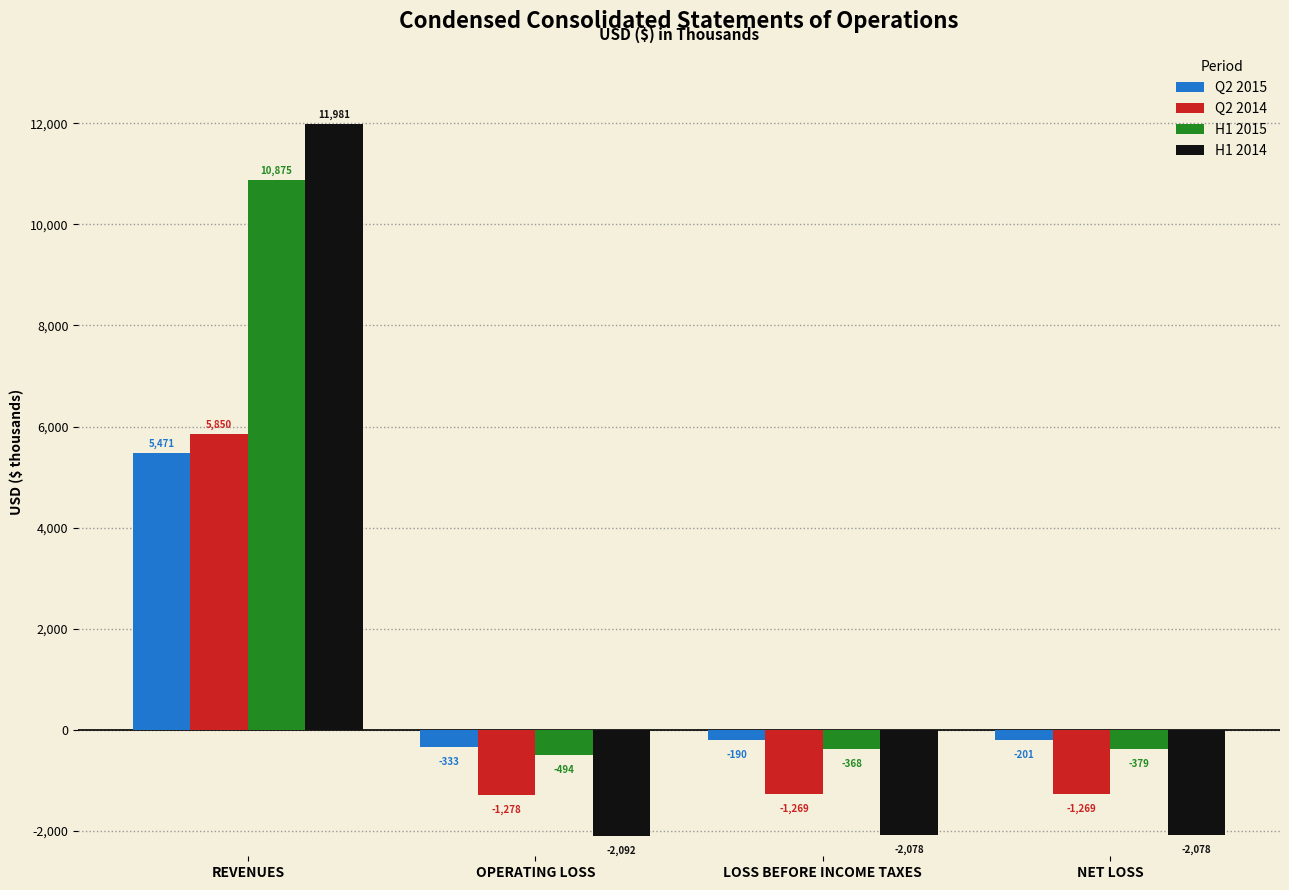

Reading left to right, what are all the values shown in this chart?

Q2 2015: REVENUES=5471	OPERATING LOSS=-333	LOSS BEFORE INCOME TAXES=-190	NET LOSS=-201
Q2 2014: REVENUES=5850	OPERATING LOSS=-1278	LOSS BEFORE INCOME TAXES=-1269	NET LOSS=-1269
H1 2015: REVENUES=10875	OPERATING LOSS=-494	LOSS BEFORE INCOME TAXES=-368	NET LOSS=-379
H1 2014: REVENUES=11981	OPERATING LOSS=-2092	LOSS BEFORE INCOME TAXES=-2078	NET LOSS=-2078